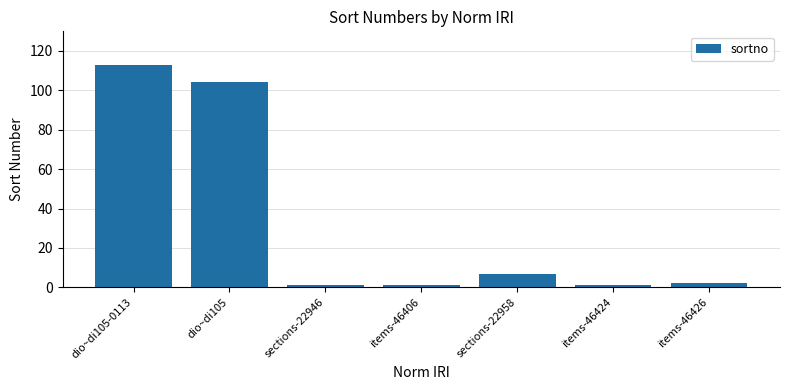

What is the label of the 7th bar from the left?

items-46426